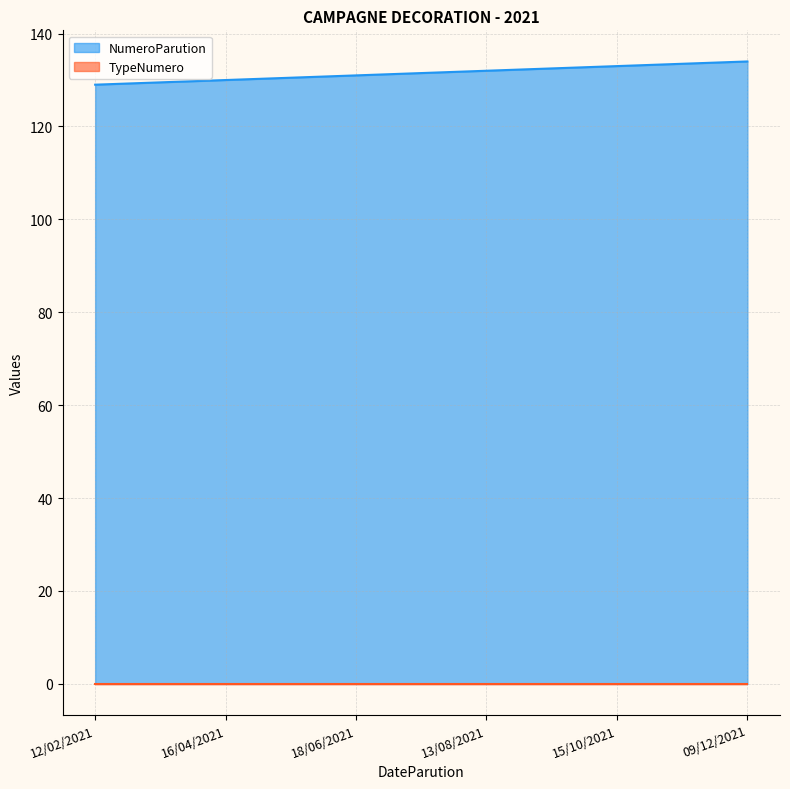

What is the value of the 6th point from the left?

134